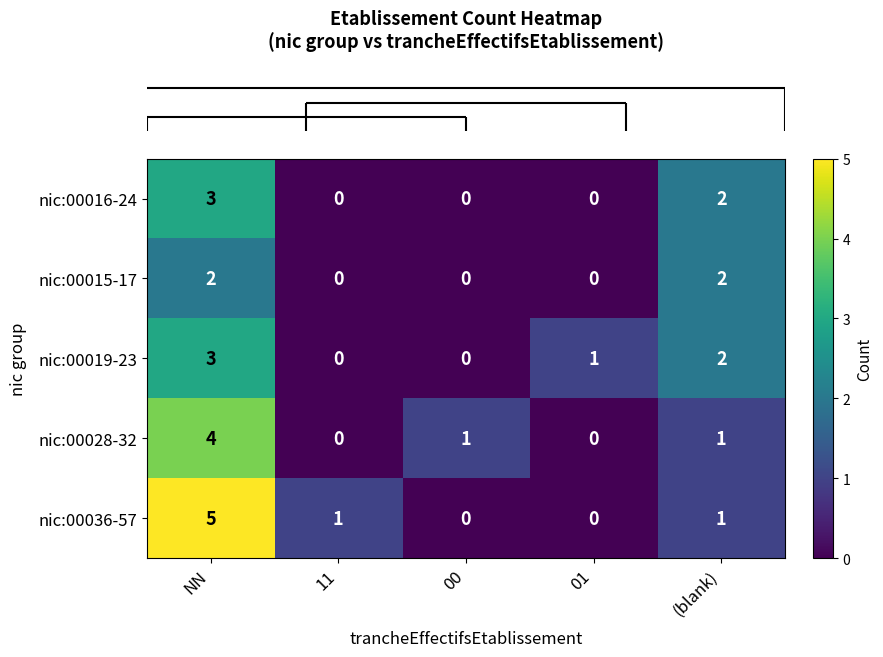

Which series has the widest spread of values?

nic:00036-57